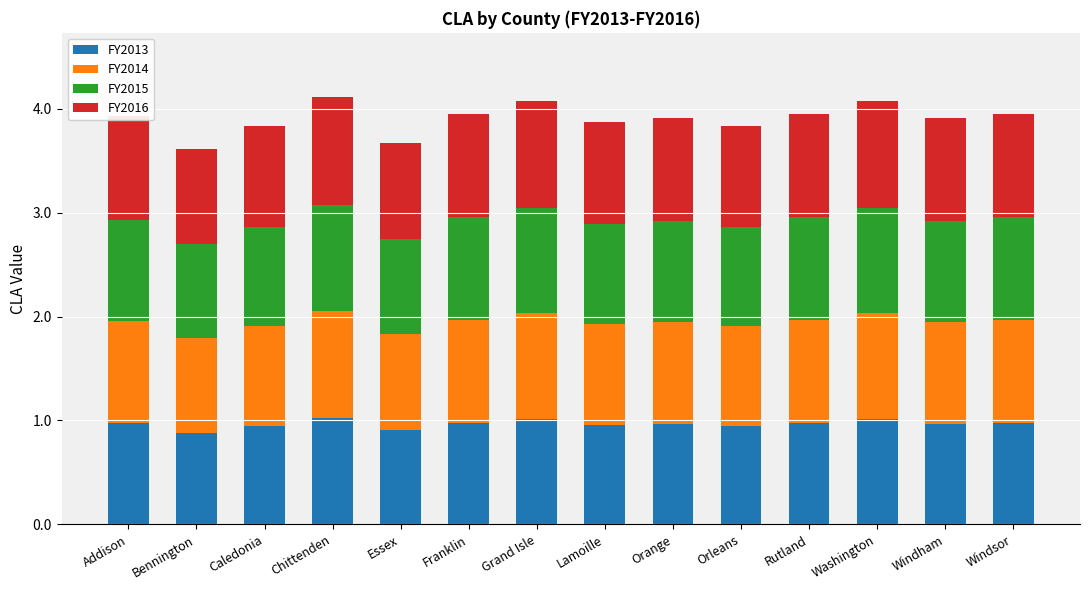

What are all the series names shown in the legend?

FY2013, FY2014, FY2015, FY2016